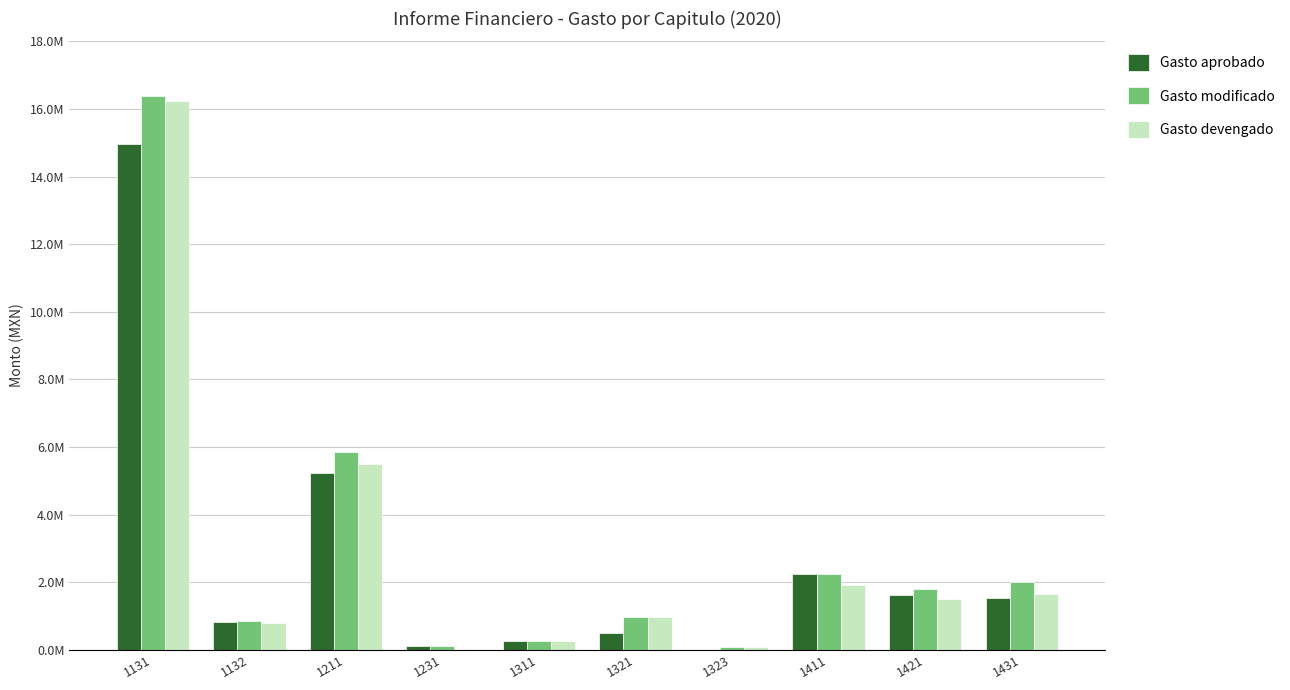

What is the maximum value shown in the chart?

16376504.4